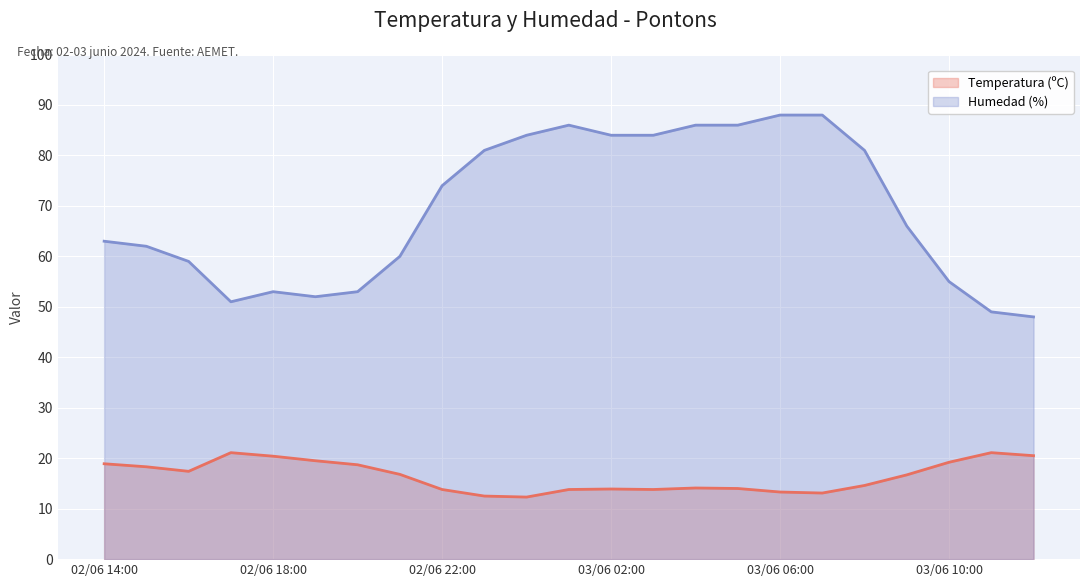

Between 03/06 05:00 and 03/06 06:00, which is larger?

03/06 05:00